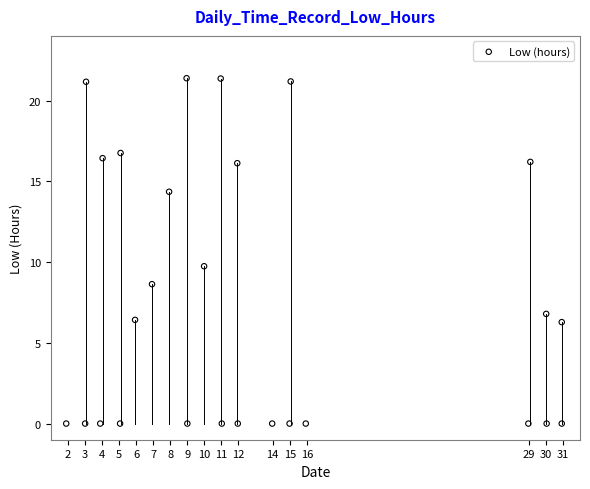

What Y value in the scatter plot is closest to 10?

9.7